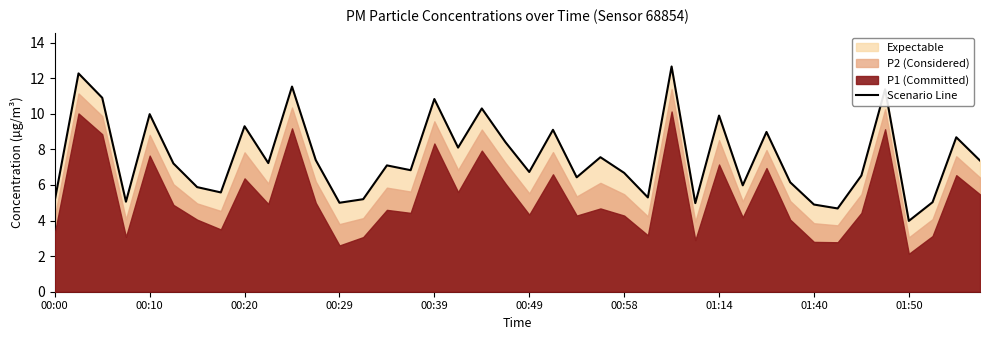

The value at 00:00 is 2.0. True or false?

False